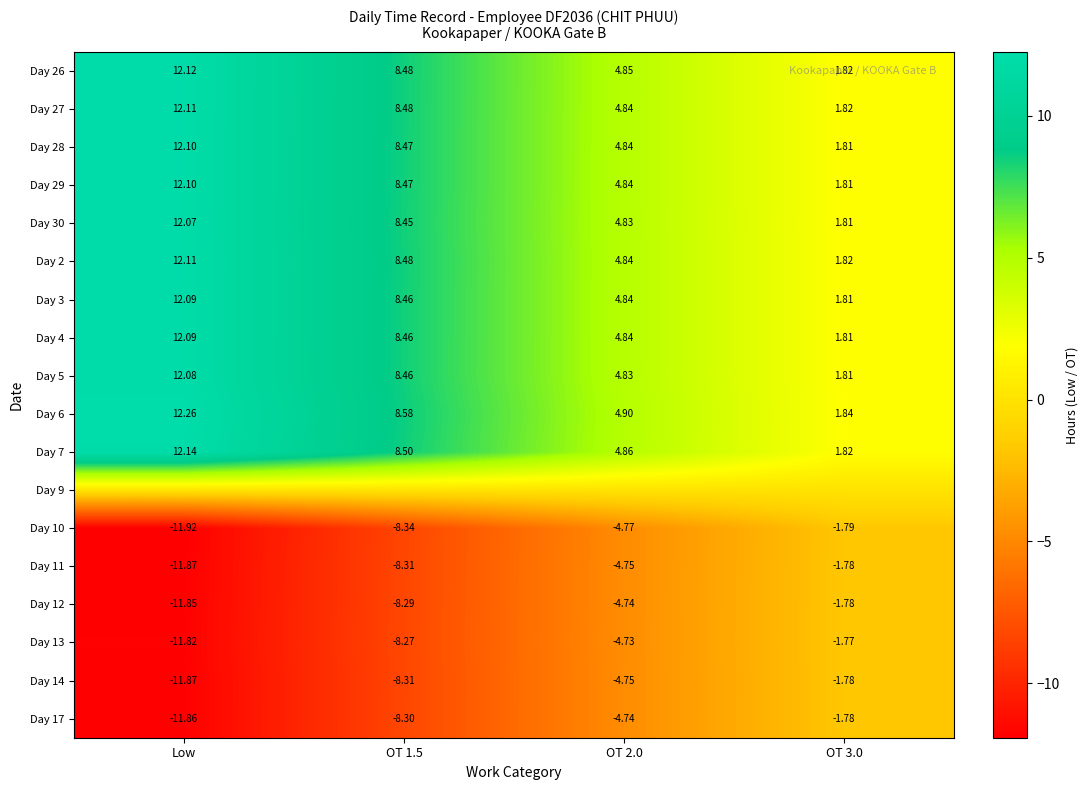

At which label is Day 4 closest to 6?

OT 2.0